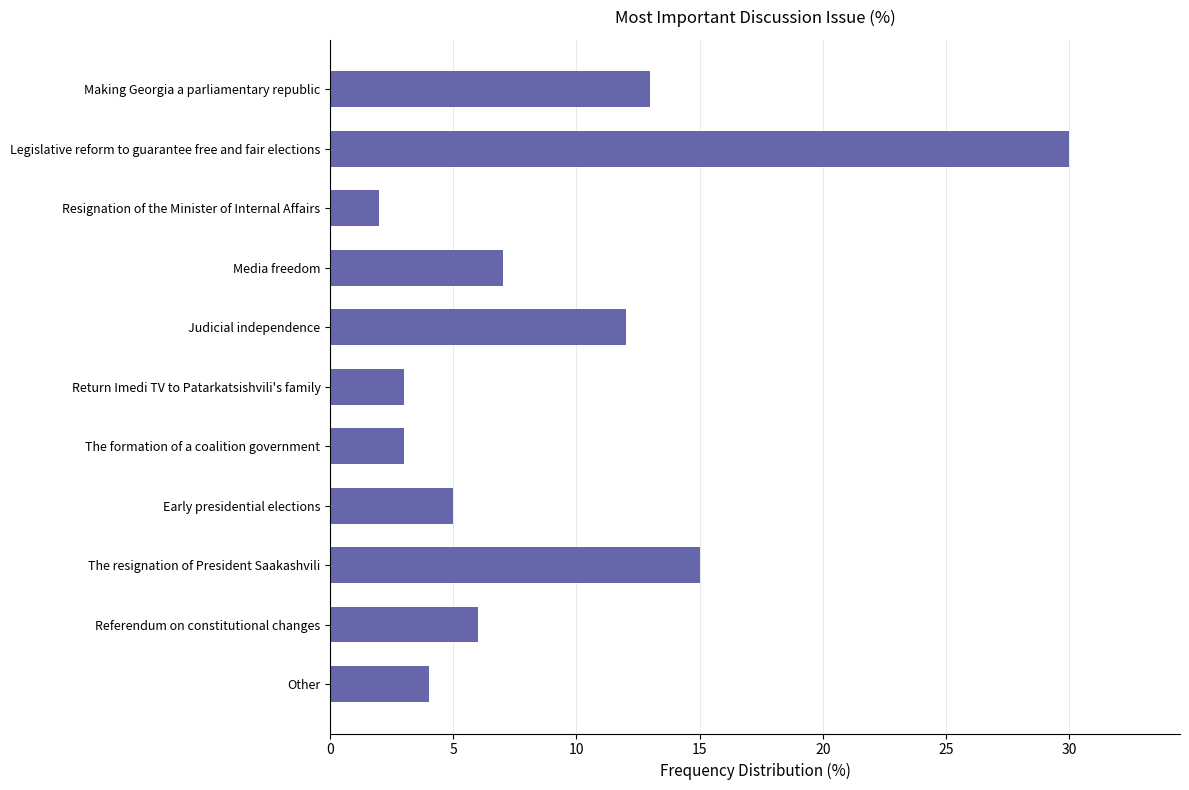

Which category has the lowest value across all series?

Resignation of the Minister of Internal Affairs